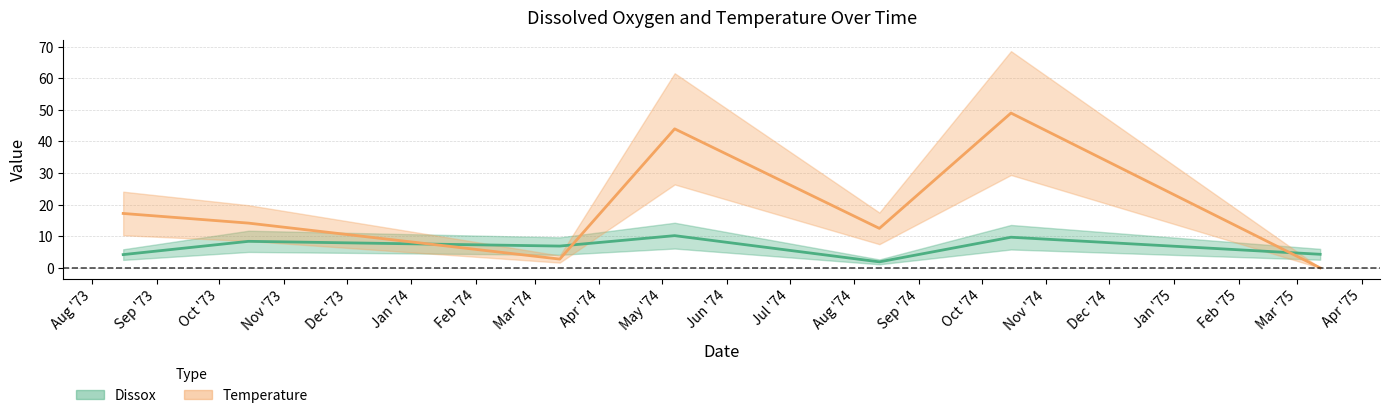

How many lines are shown in the chart?

2